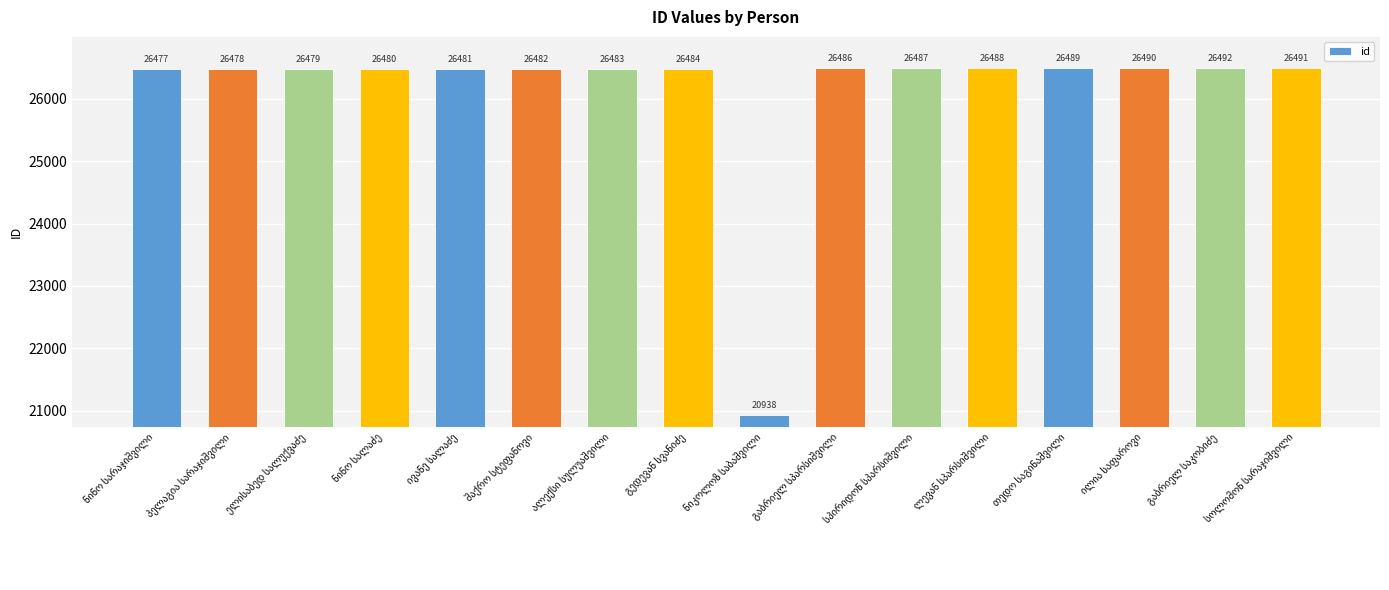

What is the minimum value shown in the chart?

20938